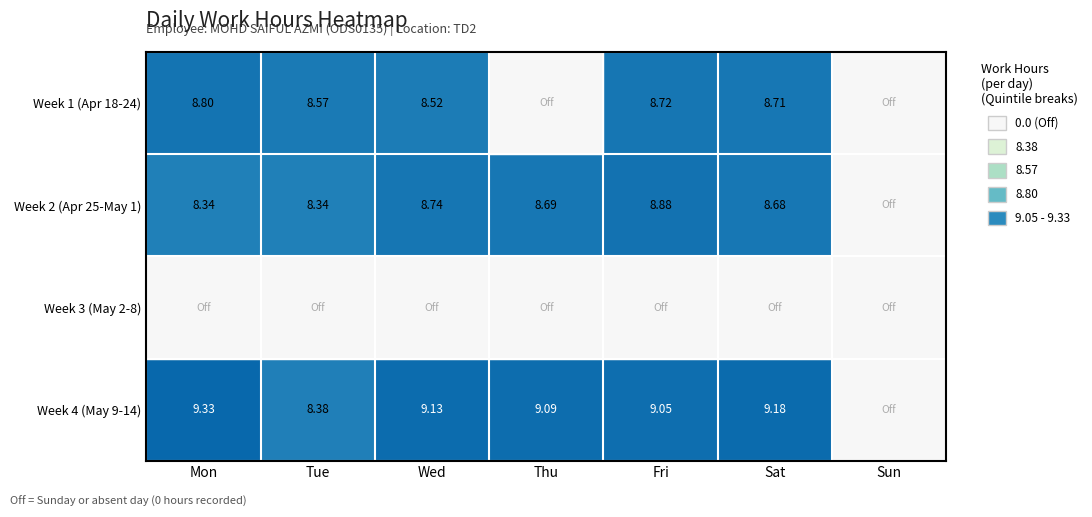

At which category is the sum across all series the highest?

Fri